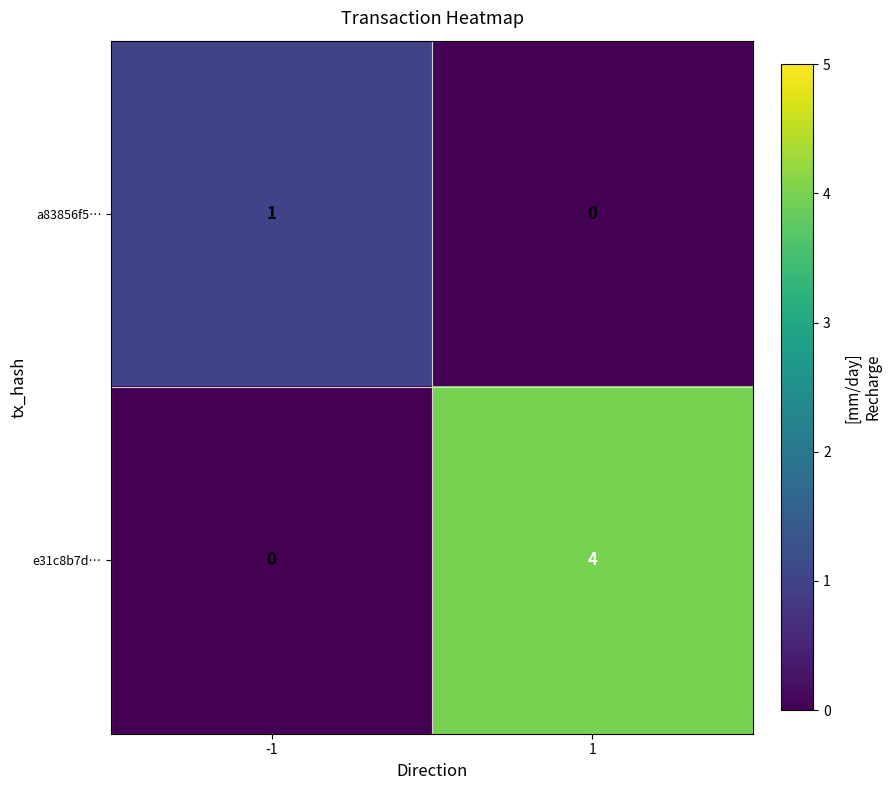

Reading left to right, what are all the values shown in this chart?

a83856f5…: 1	0
e31c8b7d…: 0	4